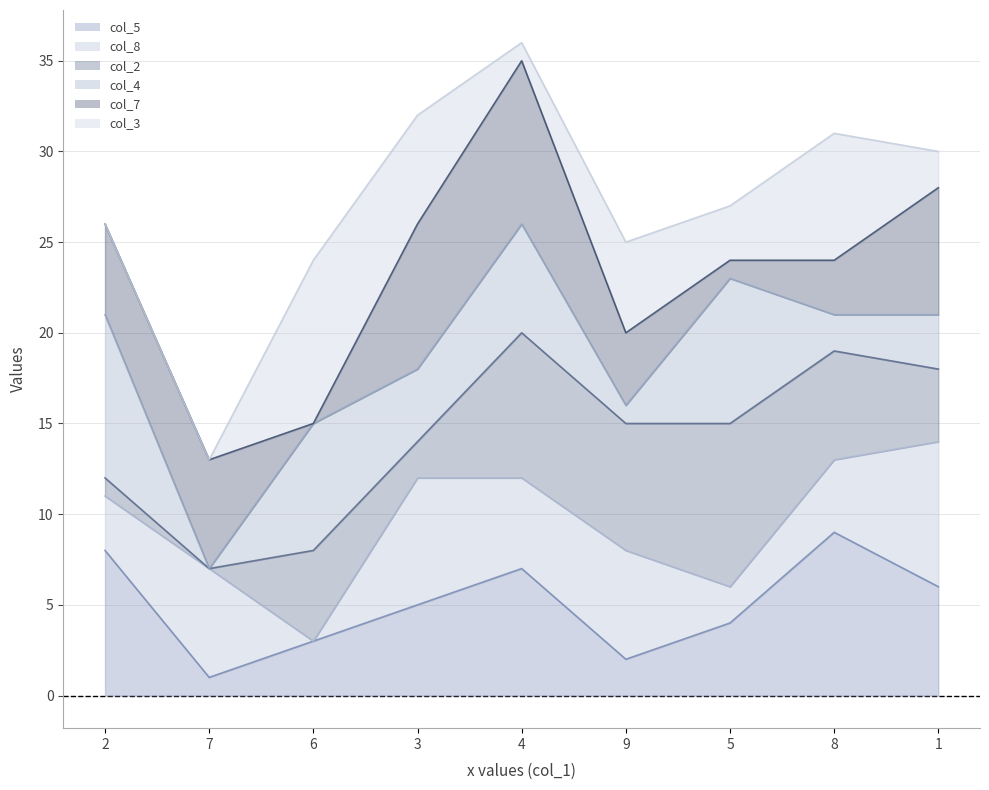

At which label does col_8_line first exceed 11?

3